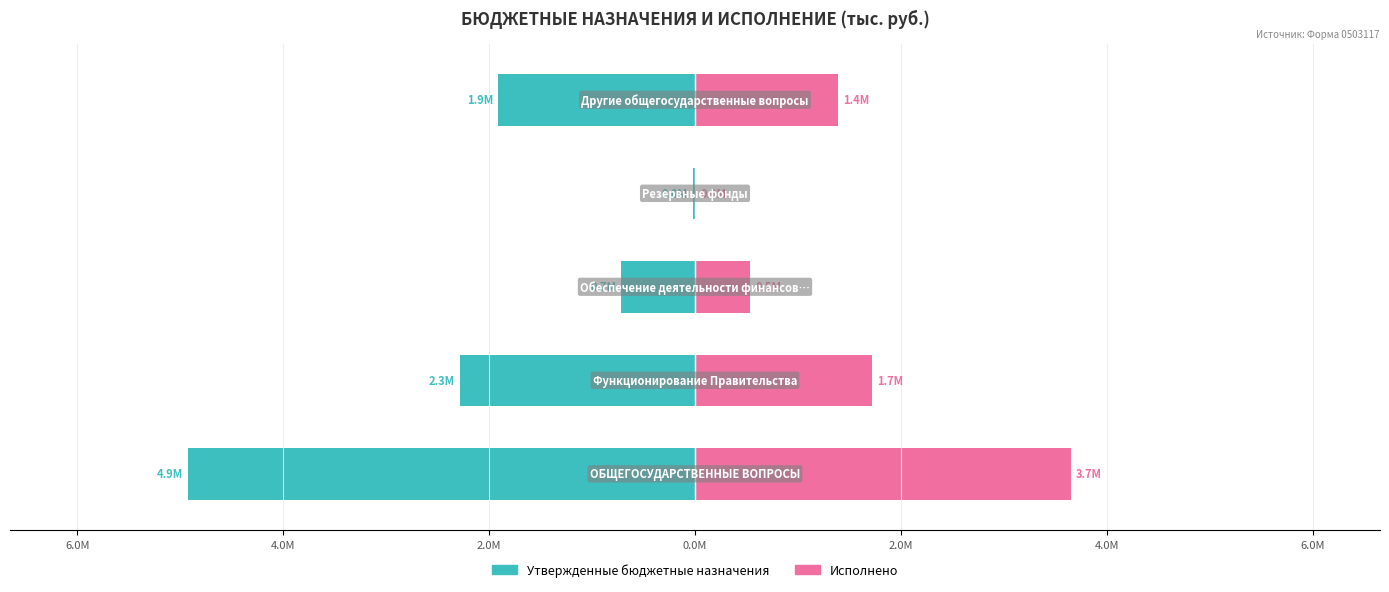

Reading right to left, extract all data points from this chart.

Утвержденные бюджетные назначения: -1911769.3	-20000.0	-715600.0	-2282399.0	-4929768.3
Исполнено: 1390631.9	0.0	537983.4	1722056.0	3650671.3